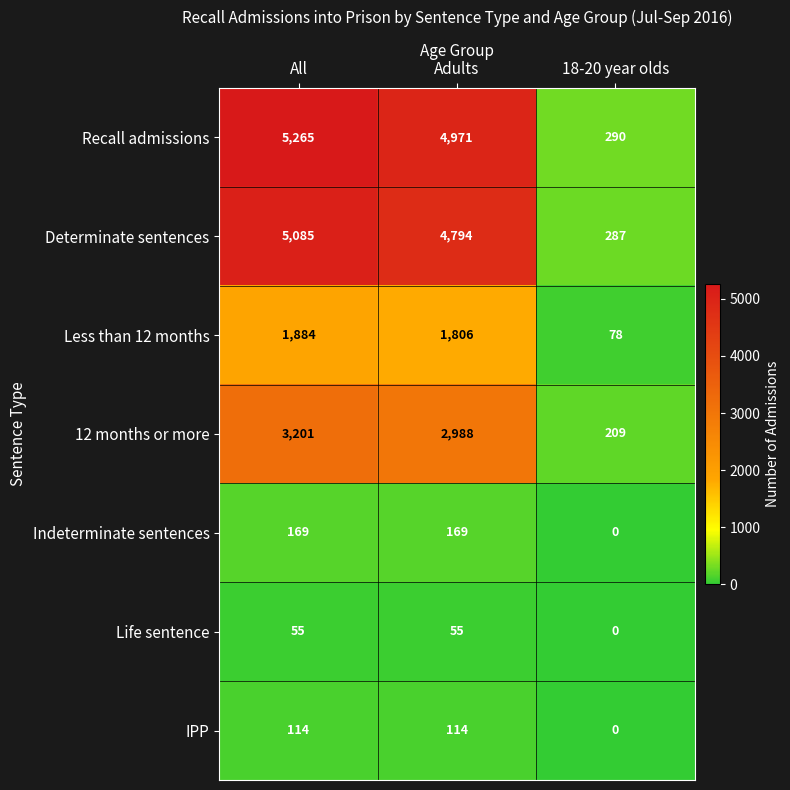

What is the difference between the maximum and minimum values in the 12 months or more series?

2992